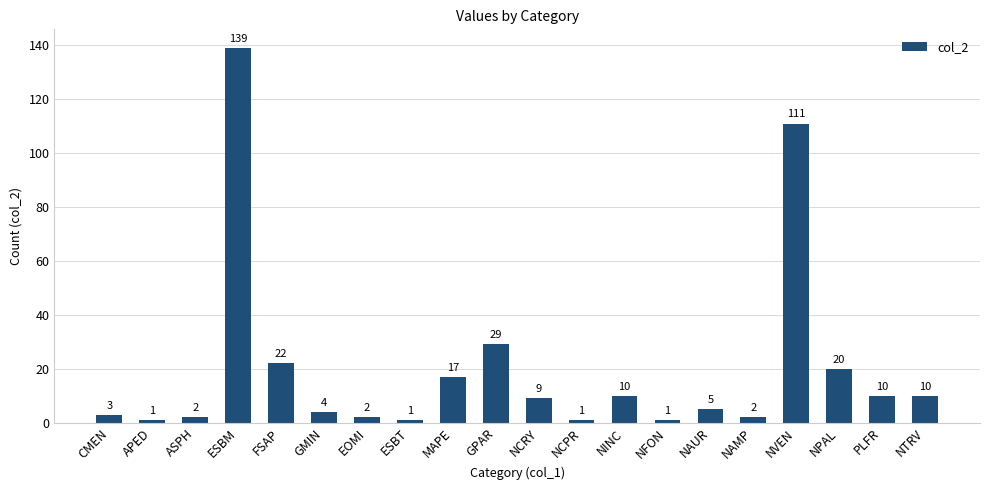

Is it true that the value at EOMI is 2?

True